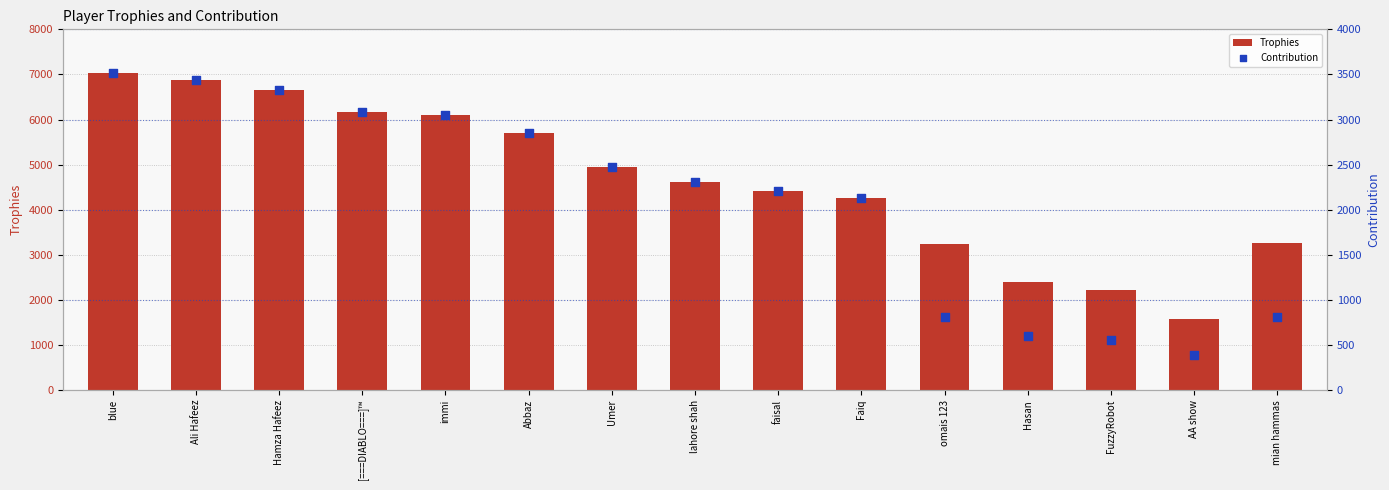

Which series has the largest total across all categories?

Trophies